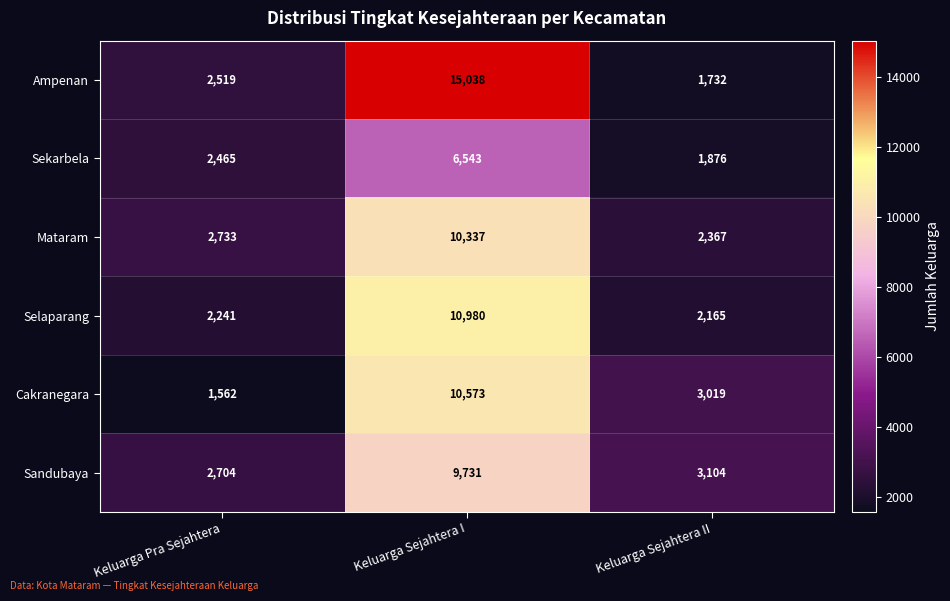

Which series has the widest spread of values?

Ampenan